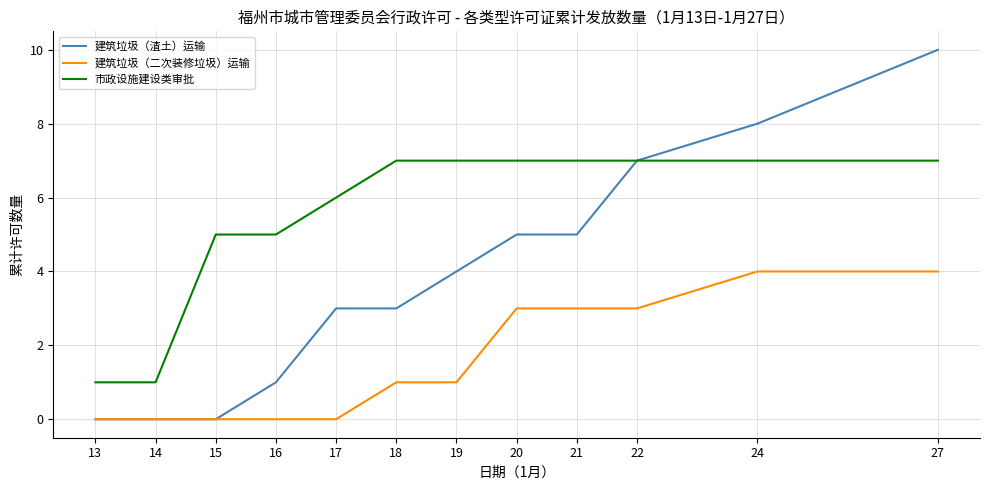

The 建筑垃圾（二次装修垃圾）运输 series shows 3 at 21. True or false?

True